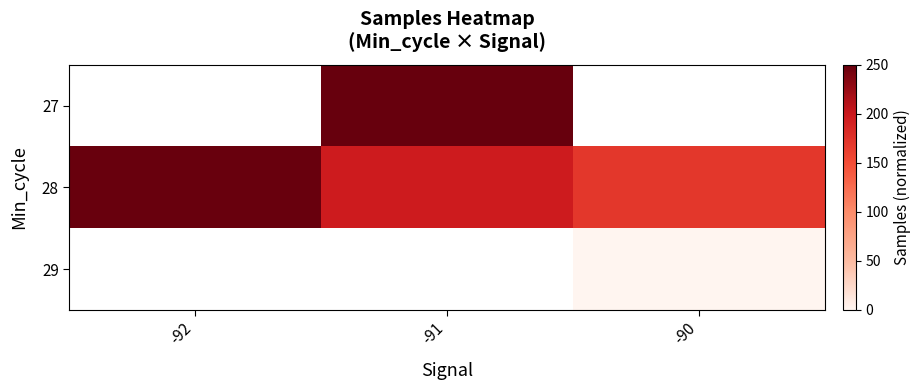

Which series has the largest total across all categories?

28